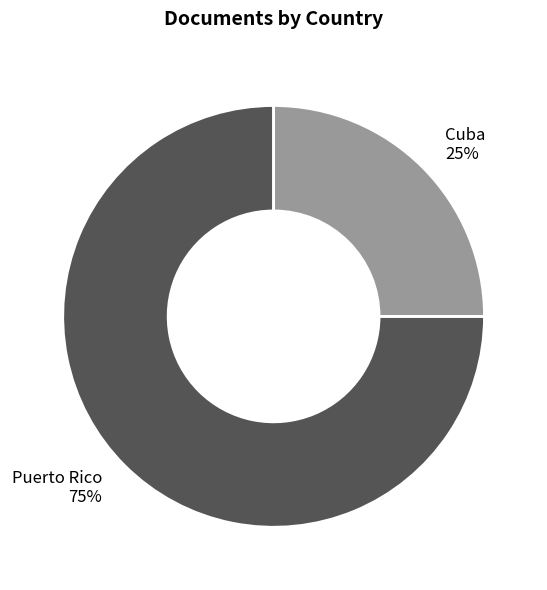

To the nearest percent, what portion does Cuba represent?

25%